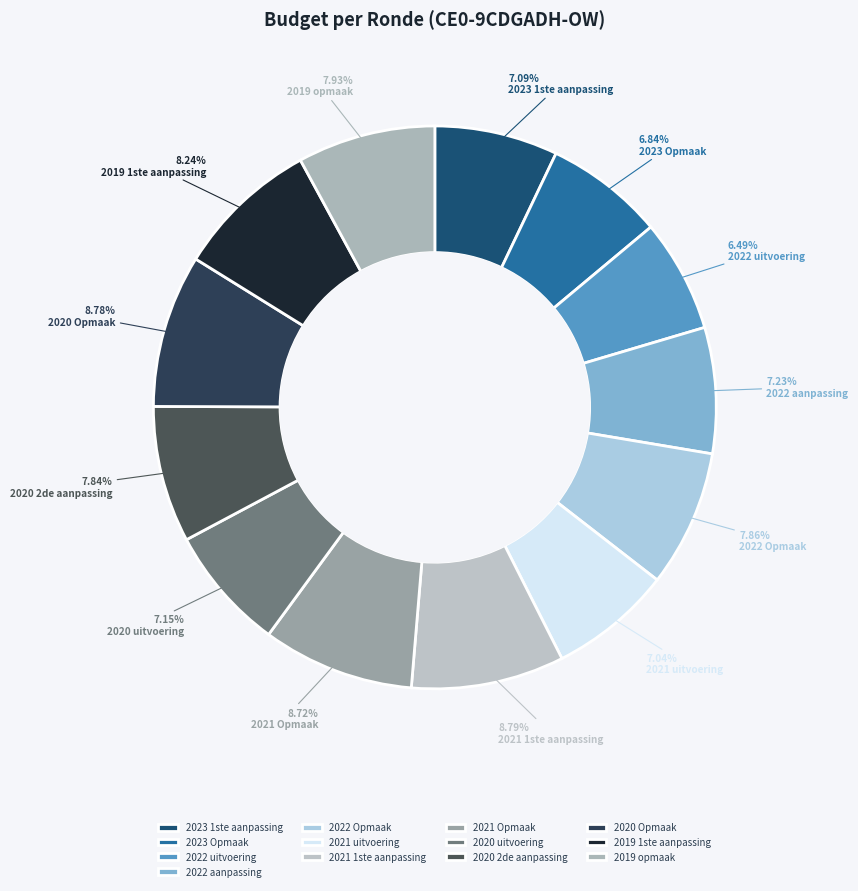

What is the change in value from 2022 aanpassing to 2020 uitvoering?

-2677